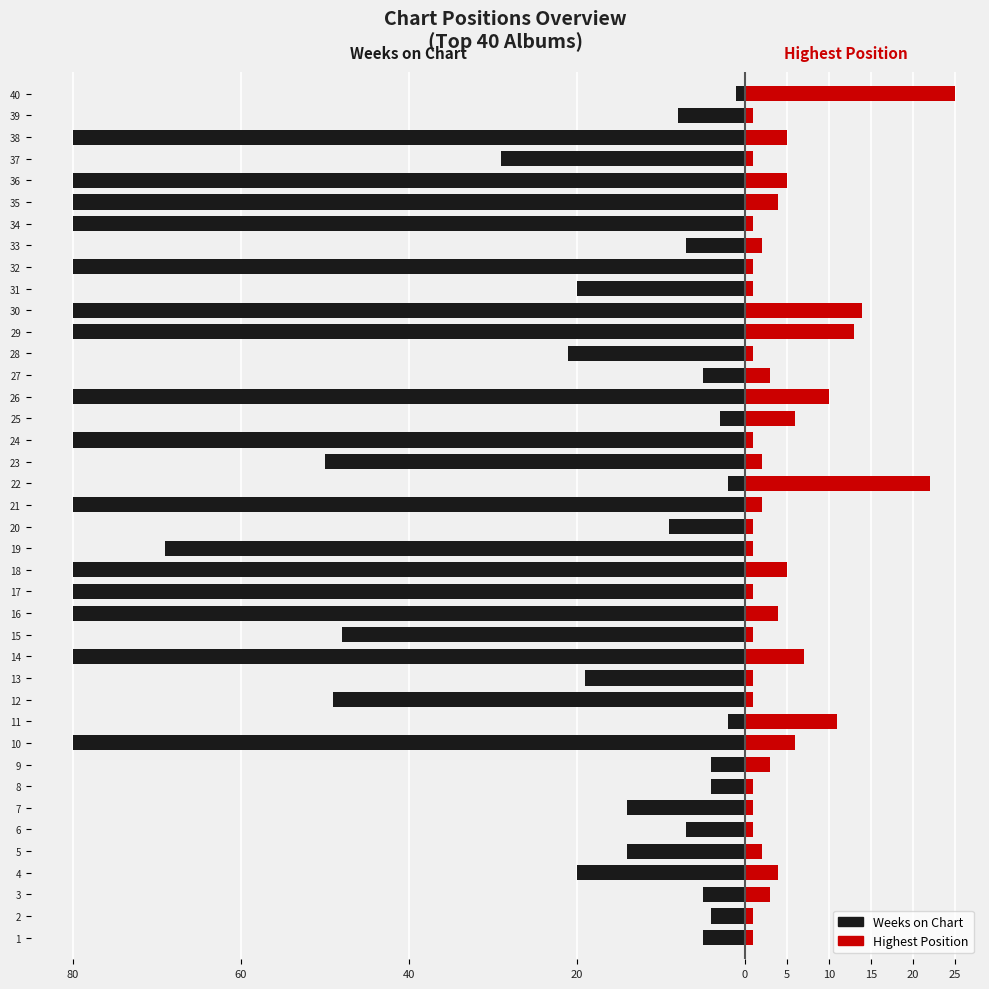

What is the difference between the maximum and minimum values in the Highest Position series?

24